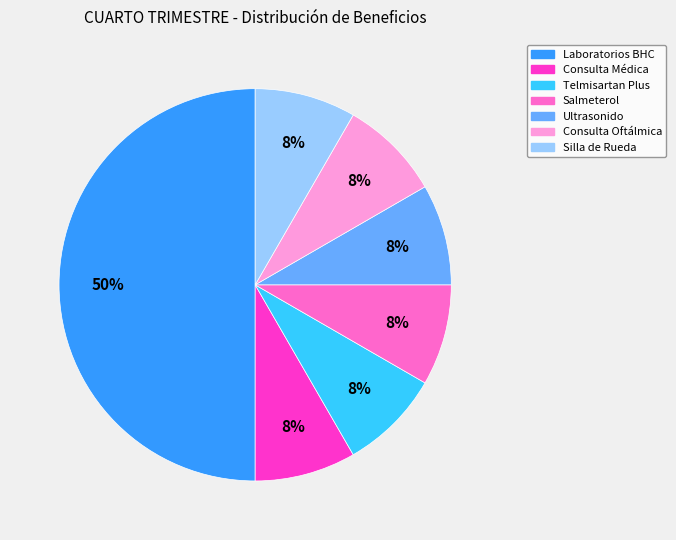

Is Salmeterol the majority of the pie?

No